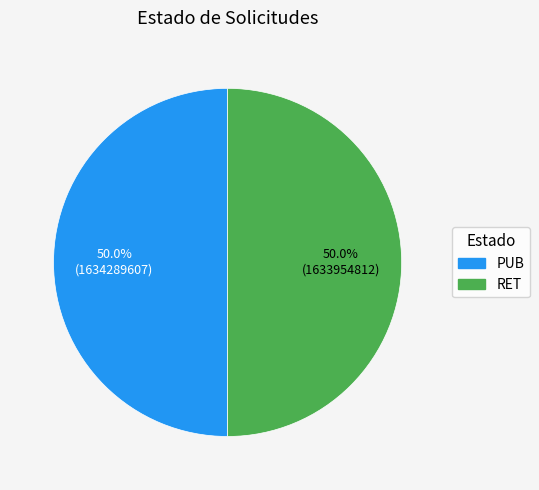

What is the ratio of the value at RET to the value at PUB?

1.0